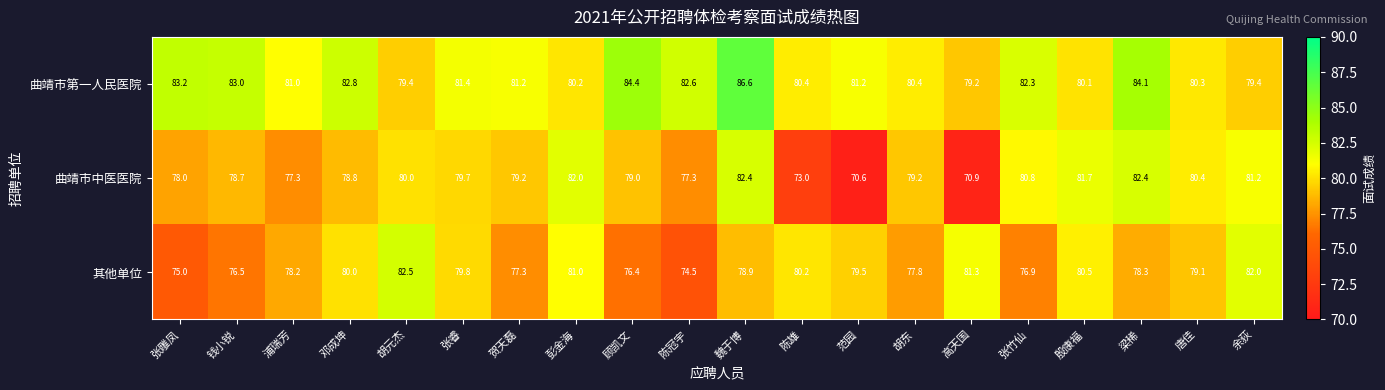

True or false: 其他单位 has a value of 75.0 at 张雕凤.

True